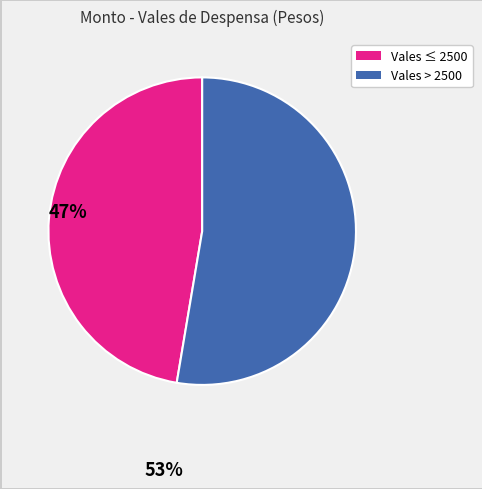

Is there any slice that represents more than half of the pie?

Yes